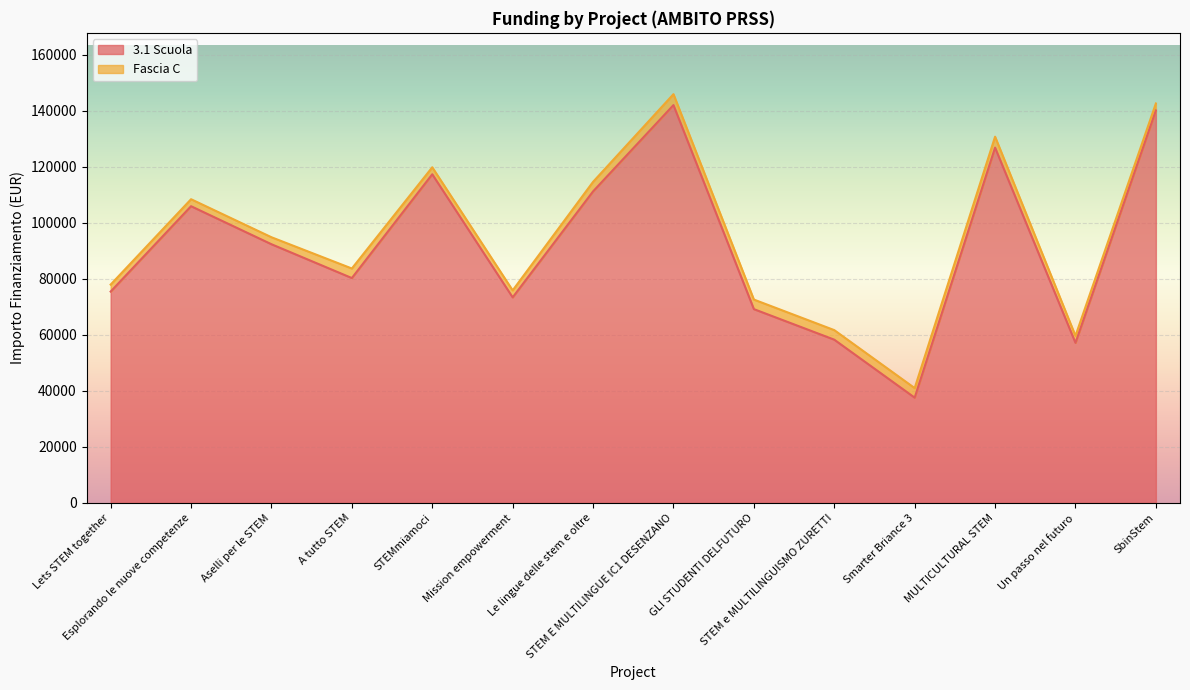

What is the change in value from STEMmiamoci to Smarter Briance 3?

-79733.4